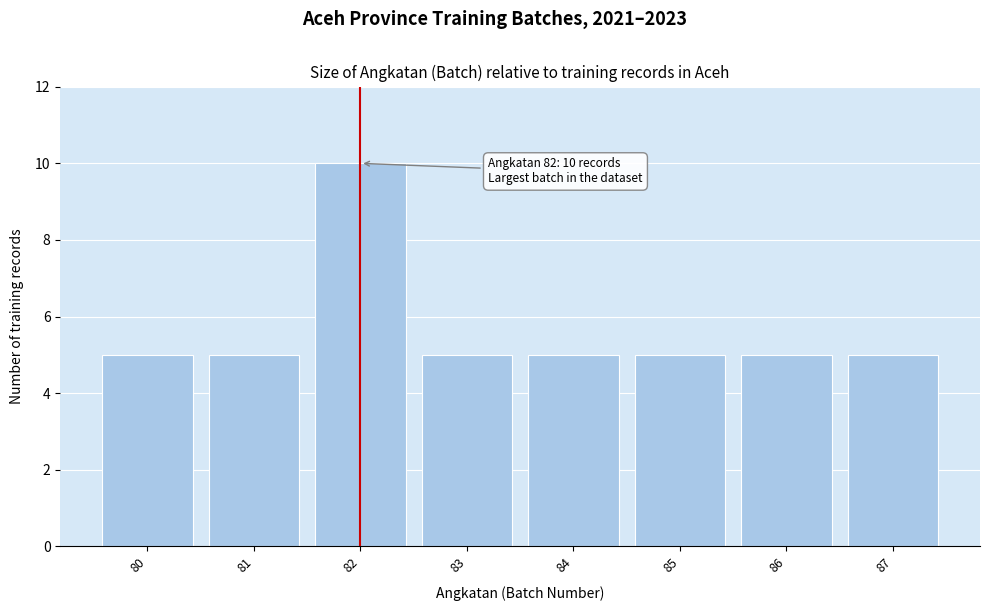

Reading left to right, transcribe all the data shown in this chart.

80=5	81=5	82=10	83=5	84=5	85=5	86=5	87=5